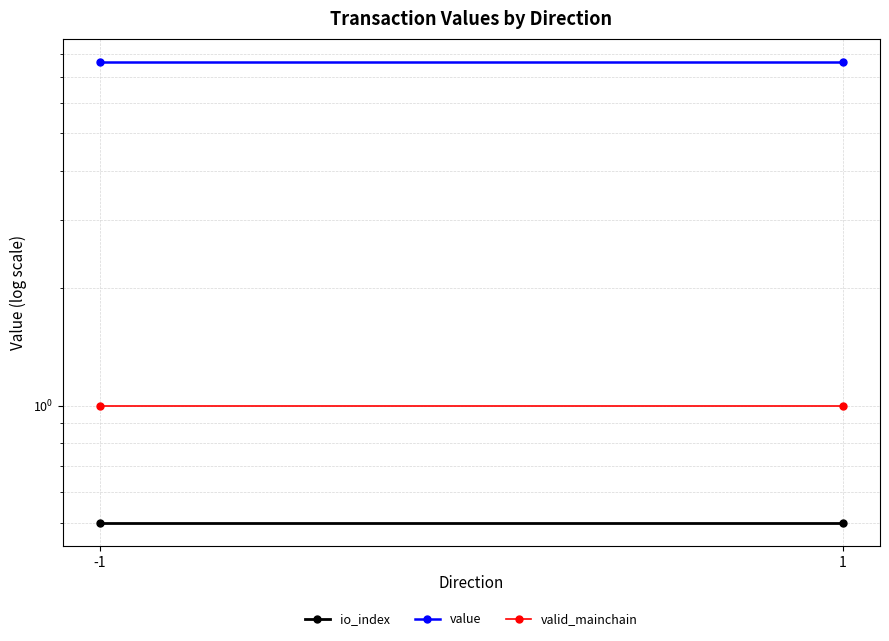

The value of io_index at 1 is 0.5. True or false?

True